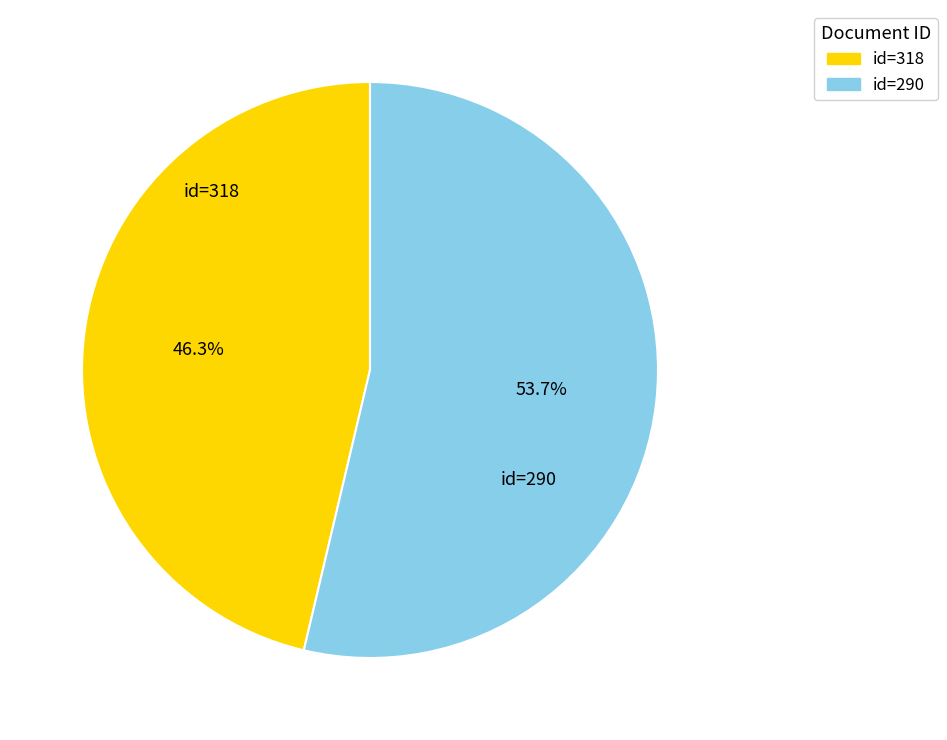

Count the number of slices in the pie.

2